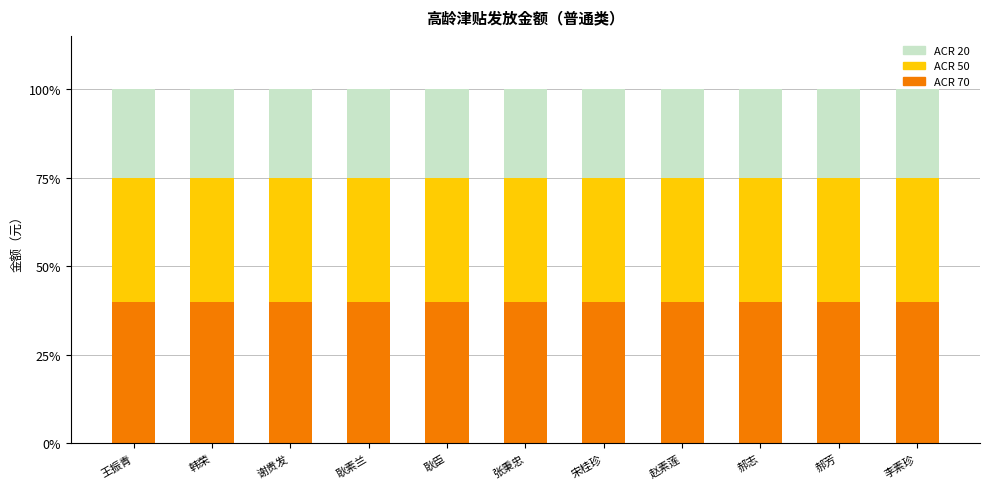

What is the difference between the highest and lowest values at 谢贵发?

20